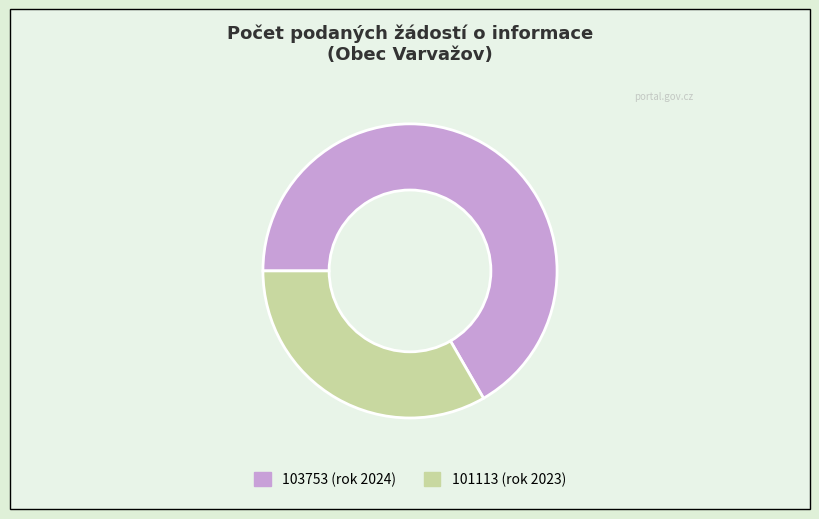

What is the majority slice?

103753